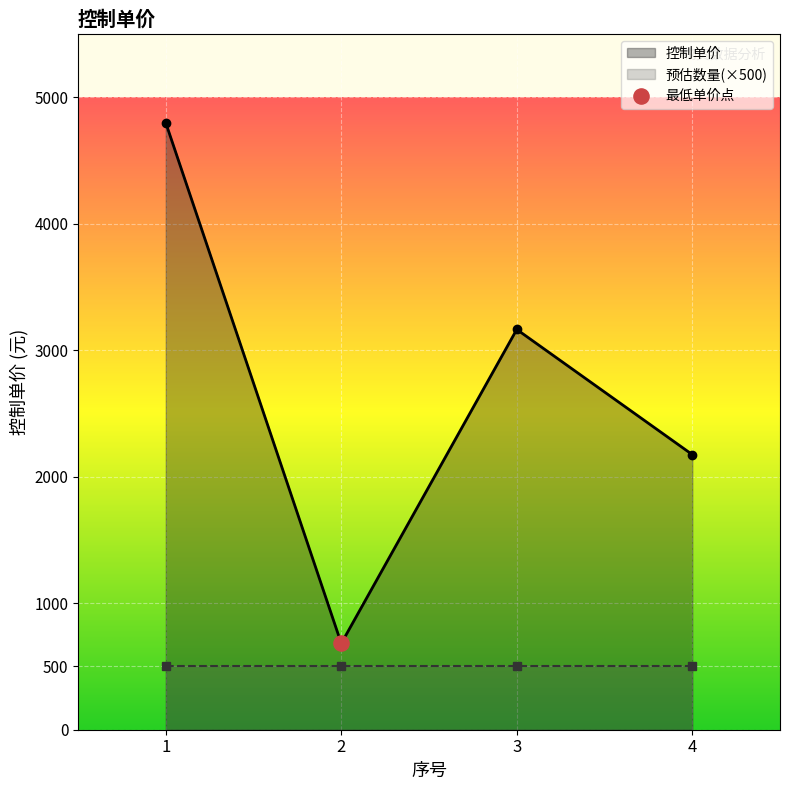

What is the ratio of the value at 3 to the value at 1?

0.7